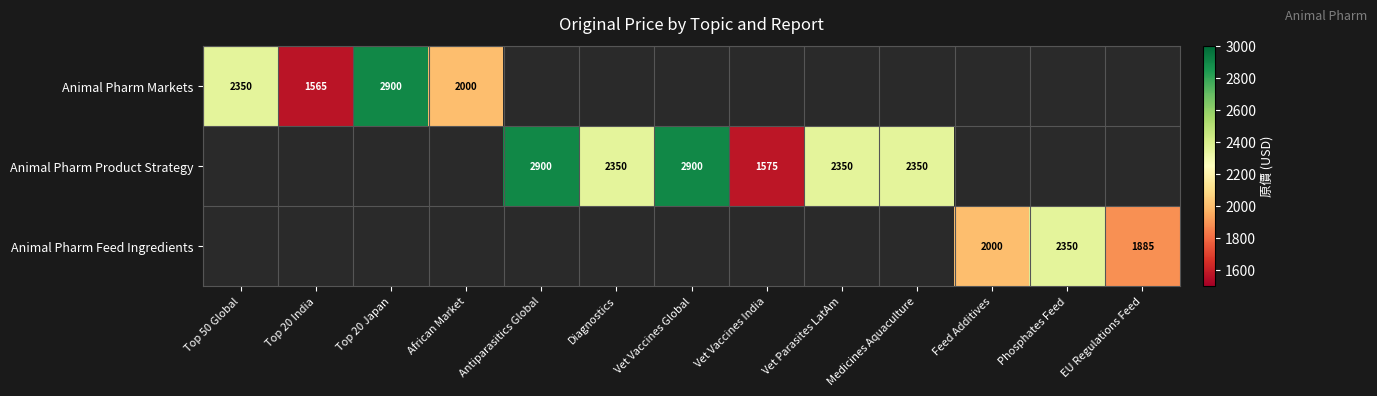

How many values in the Animal Pharm Product Strategy series are below 2350?

1